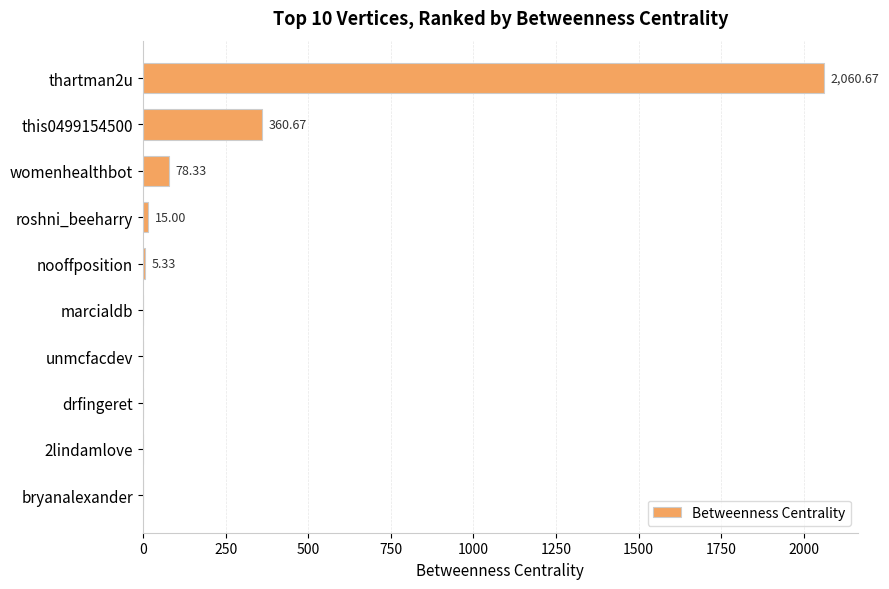

What is the sum of all values?

2520.0